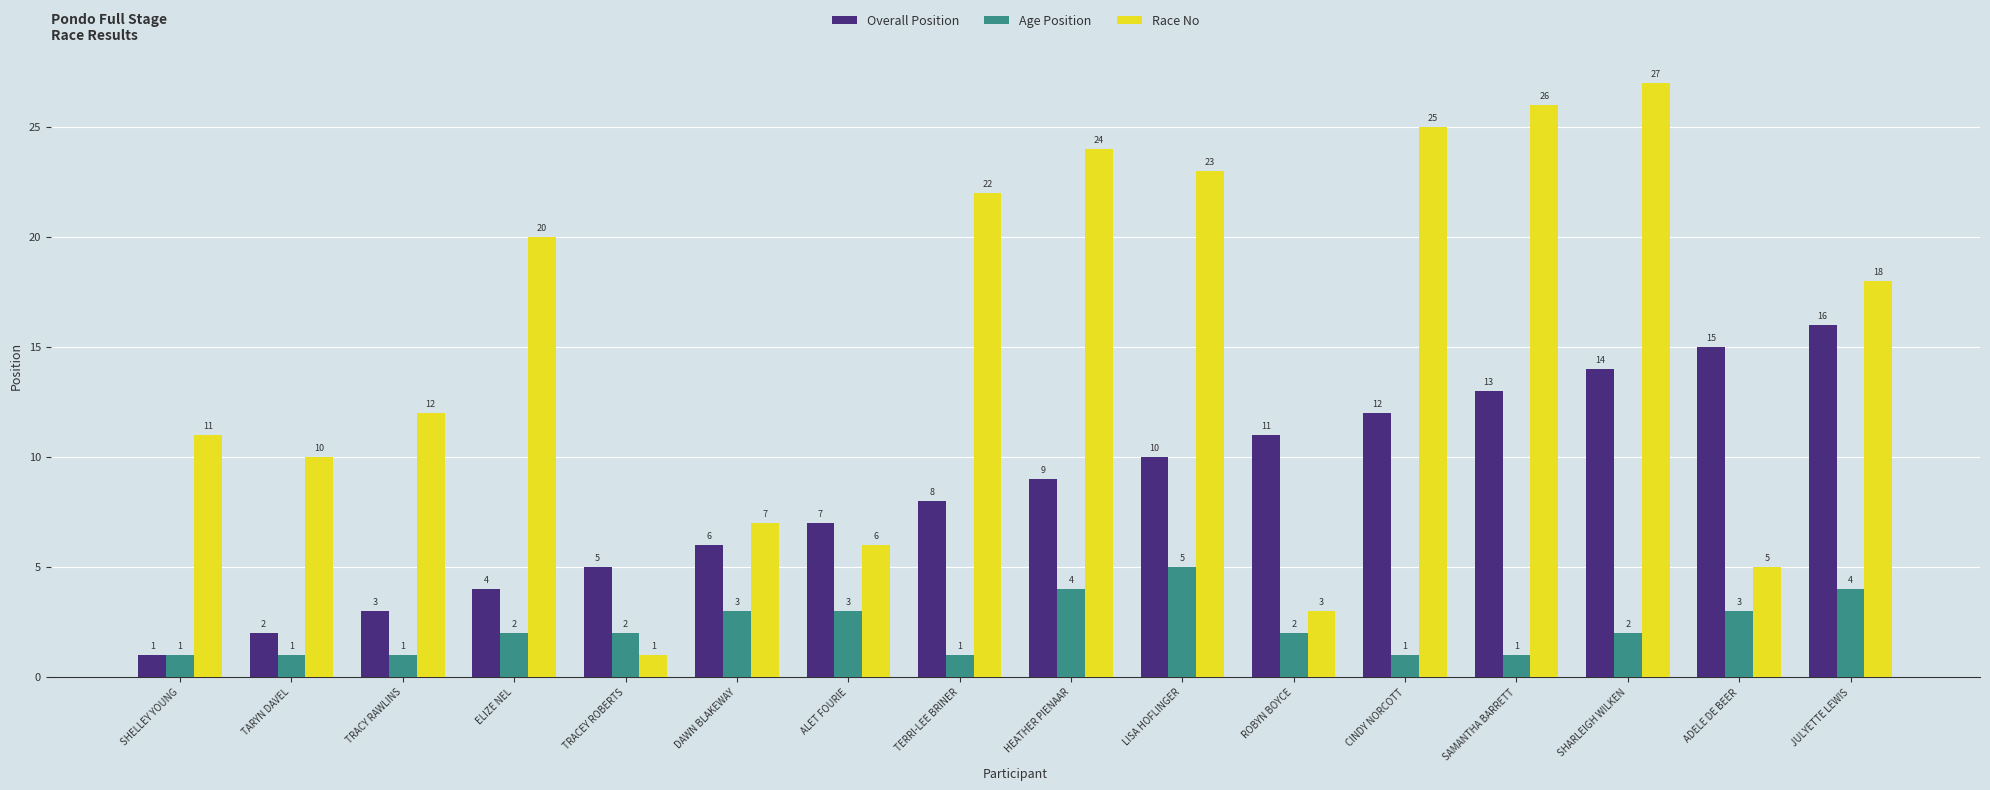

Reading left to right, extract all data points from this chart.

Overall Position: 1	2	3	4	5	6	7	8	9	10	11	12	13	14	15	16
Age Position: 1	1	1	2	2	3	3	1	4	5	2	1	1	2	3	4
Race No: 11	10	12	20	1	7	6	22	24	23	3	25	26	27	5	18